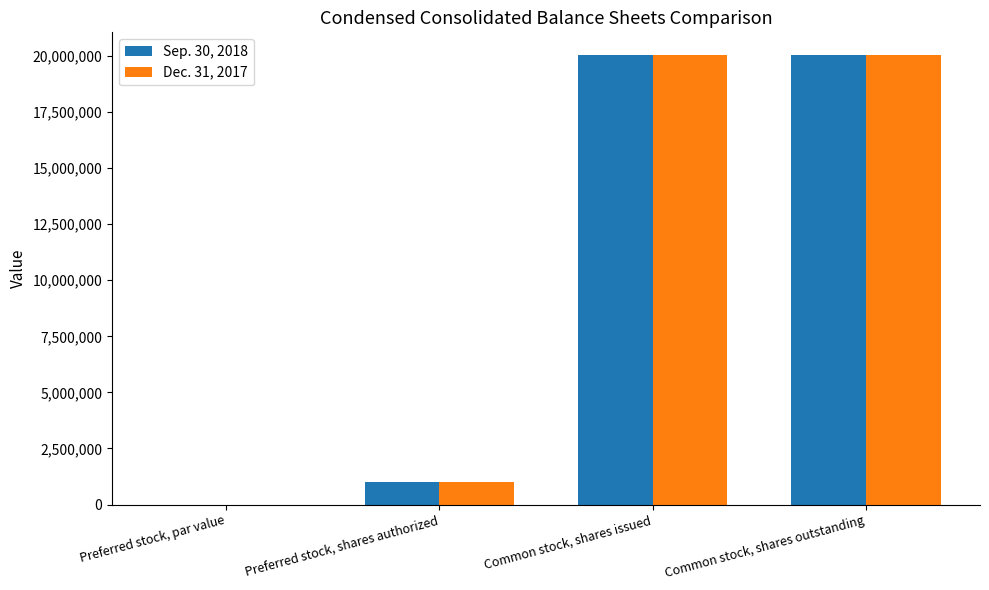

Is it true that Sep. 30, 2018 equals 0.0 at Preferred stock, par value?

True